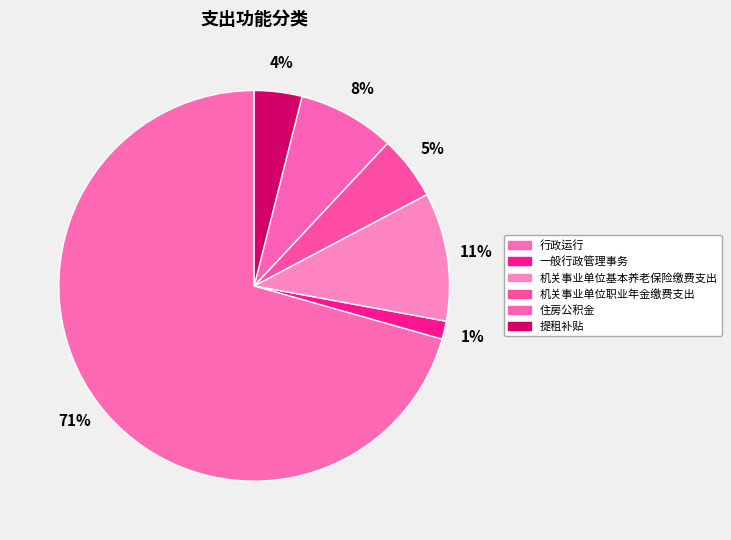

How many slices are in this pie chart?

6